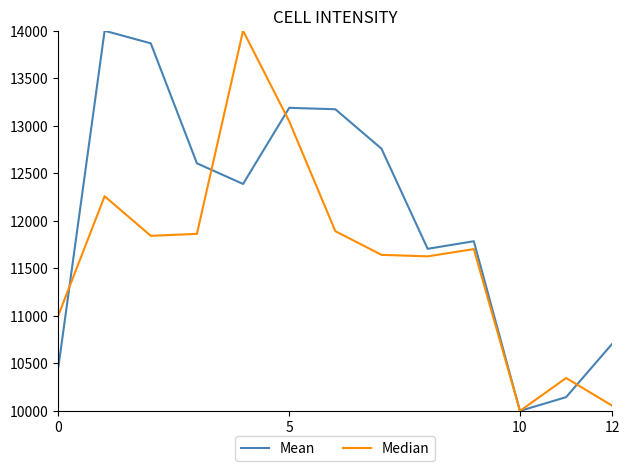

Which series has the largest total across all categories?

Mean